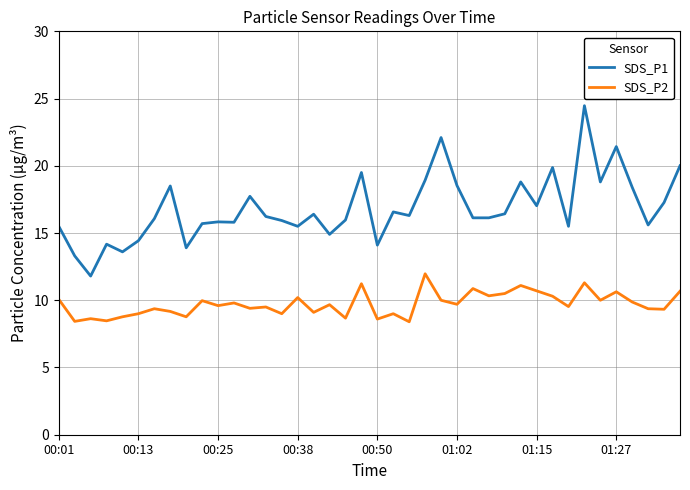

Which series has the widest spread of values?

SDS_P1